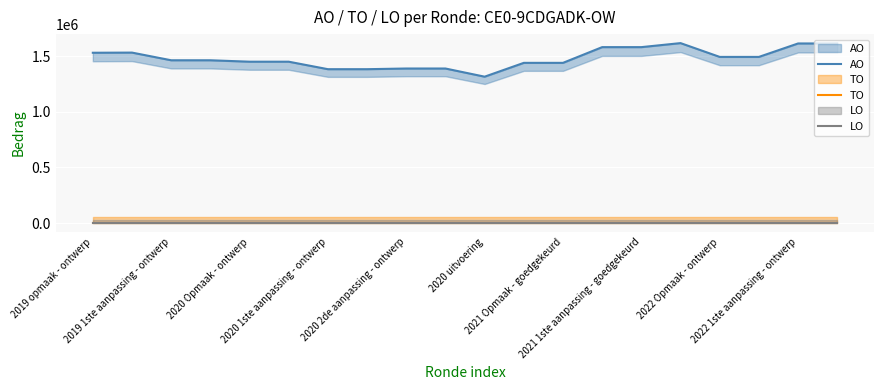

True or false: LO and TO intersect in this chart.

False